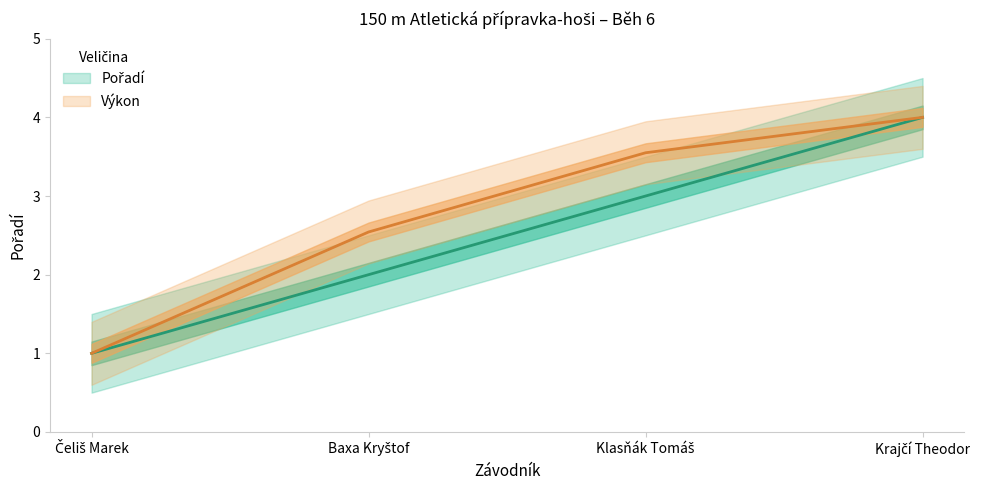

Reading left to right, transcribe all the data shown in this chart.

Pořadí: 1.0	2.0	3.0	4.0
Výkon: 1.0	2.5	3.6	4.0